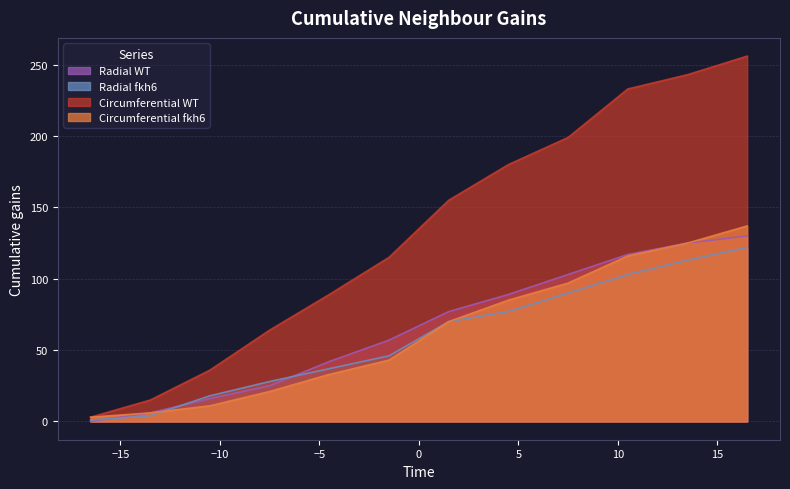

What is the highest value of the Radial fkh6 series?

122